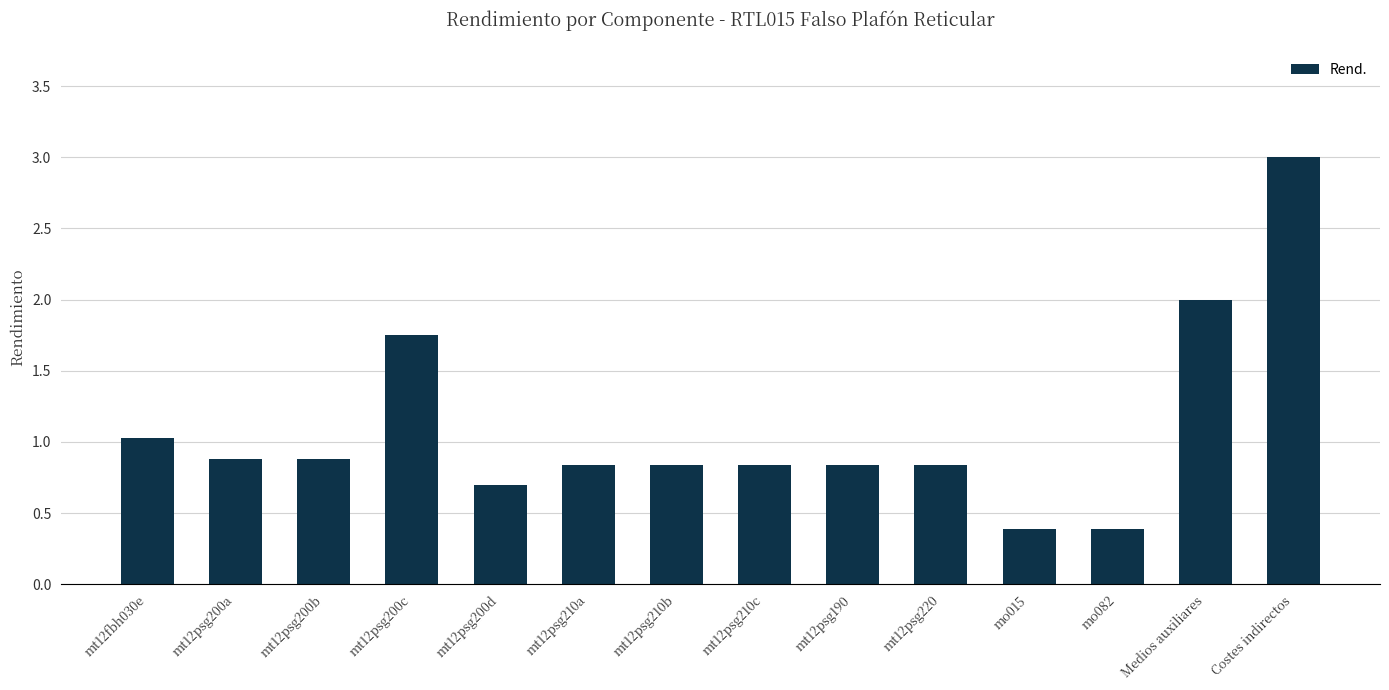

What value does the data have at mt12psg200a?

0.9